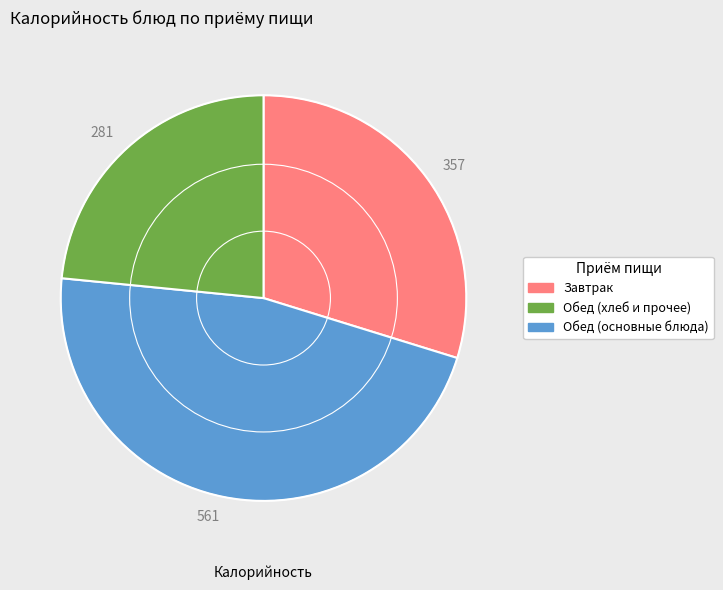

Is there a majority slice in this chart?

No